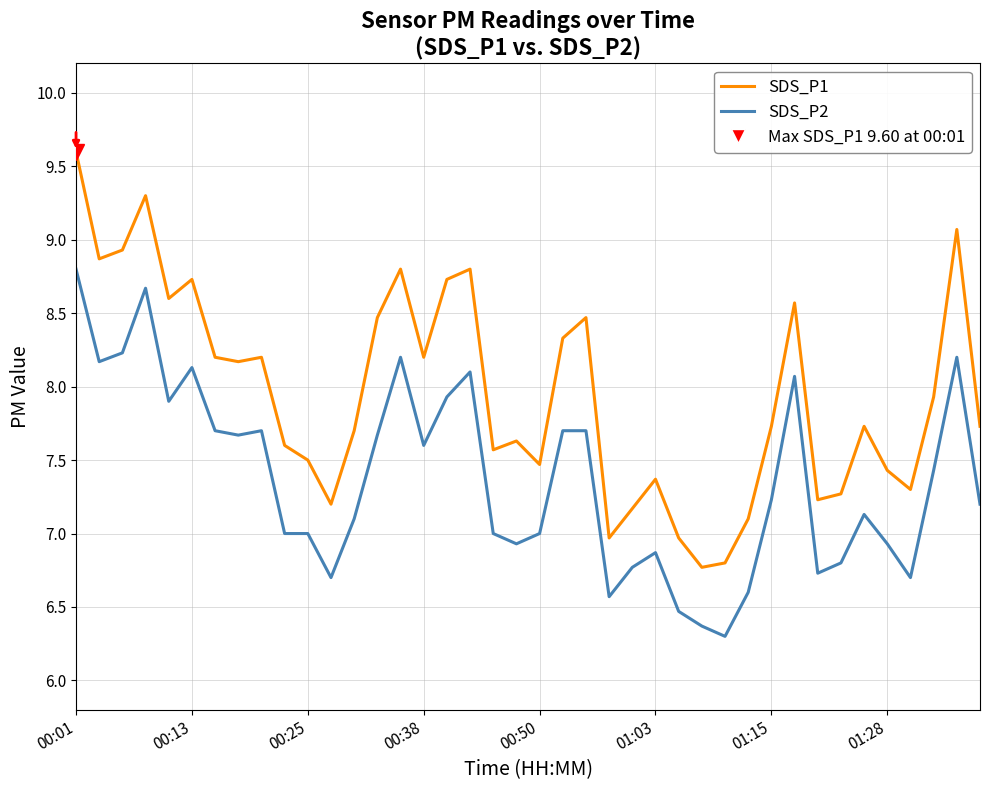

Which series has the widest spread of values?

SDS_P1